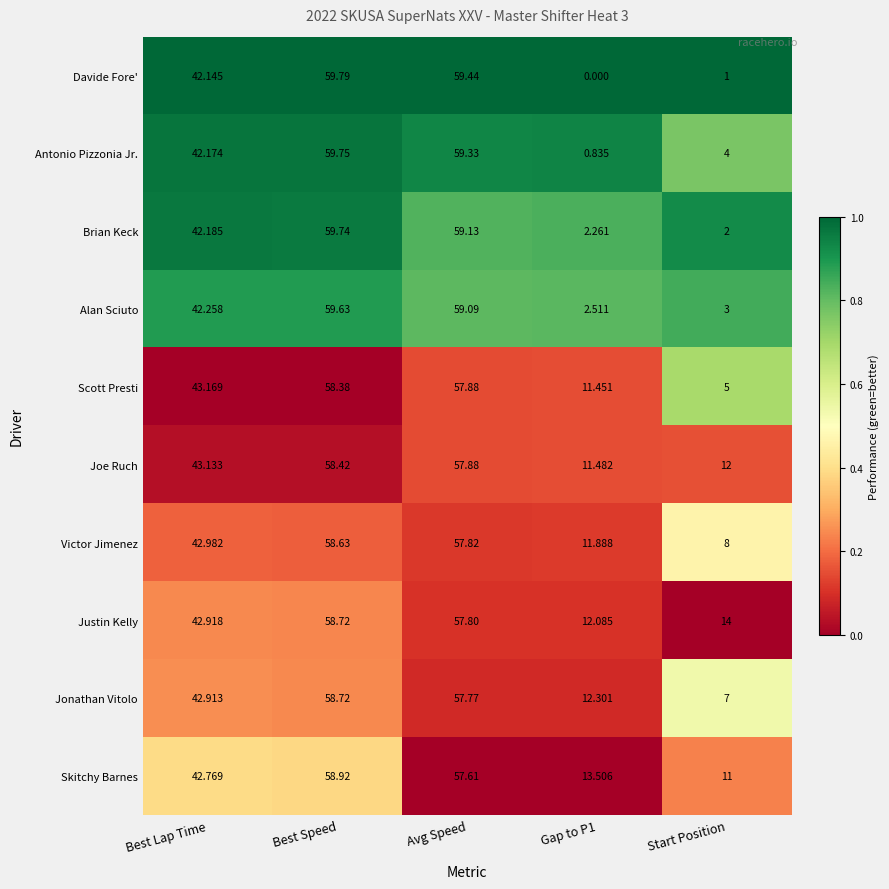

How many categories are shown in the chart?

5